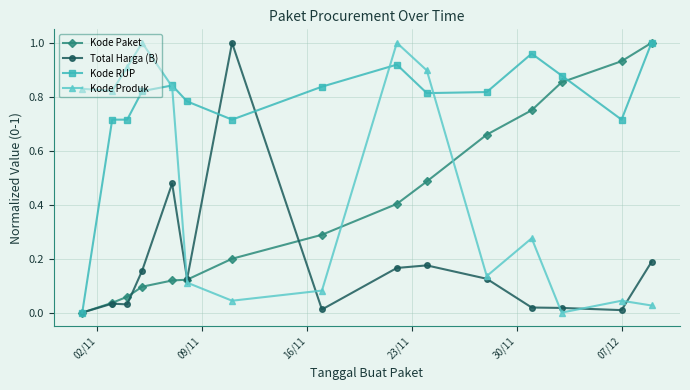

True or false: Kode Produk has more than 2 interior local peaks.

True